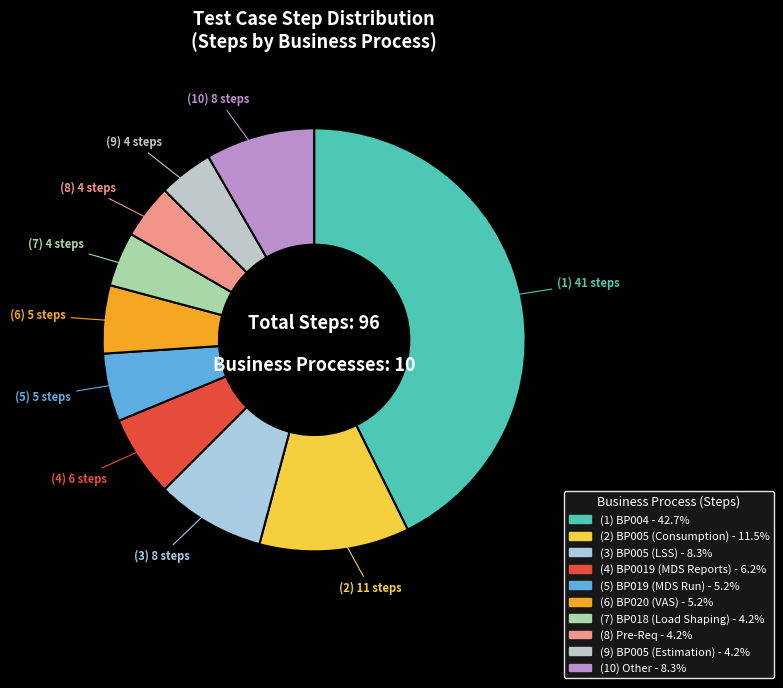

Which category has the biggest portion of the pie?

BP004